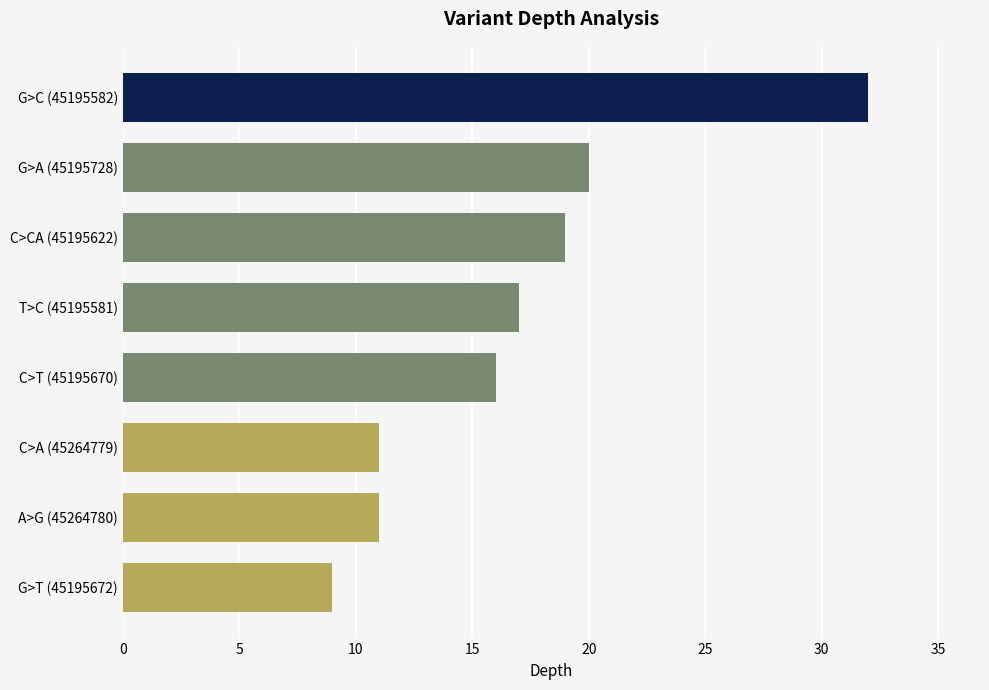

Reading top to bottom, list all the values displayed in this chart.

32	20	19	17	16	11	11	9